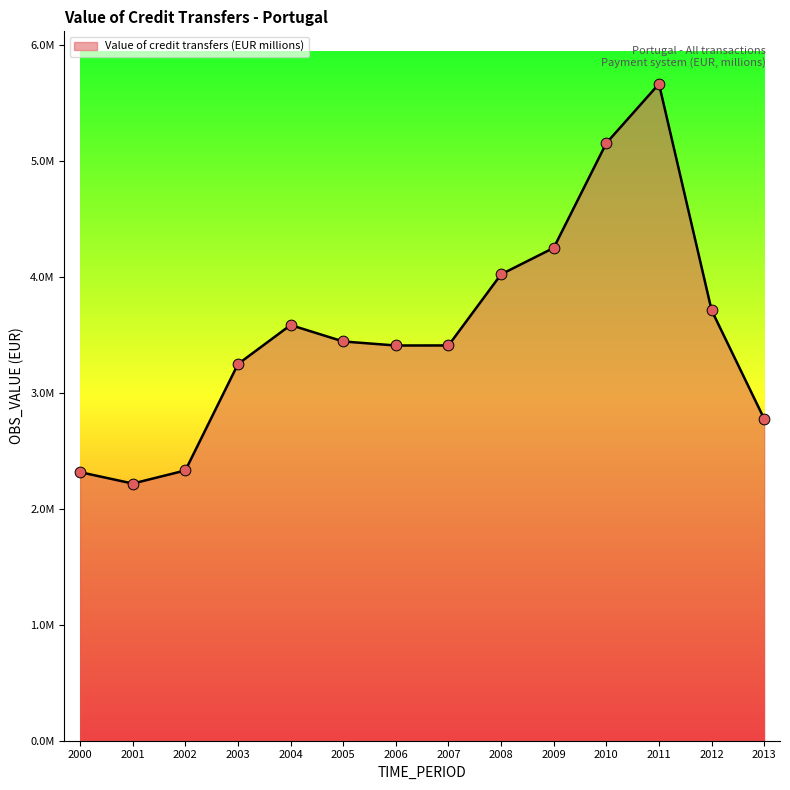

Approximately how many times larger is the value at 2002 compared to 2011?

0.4